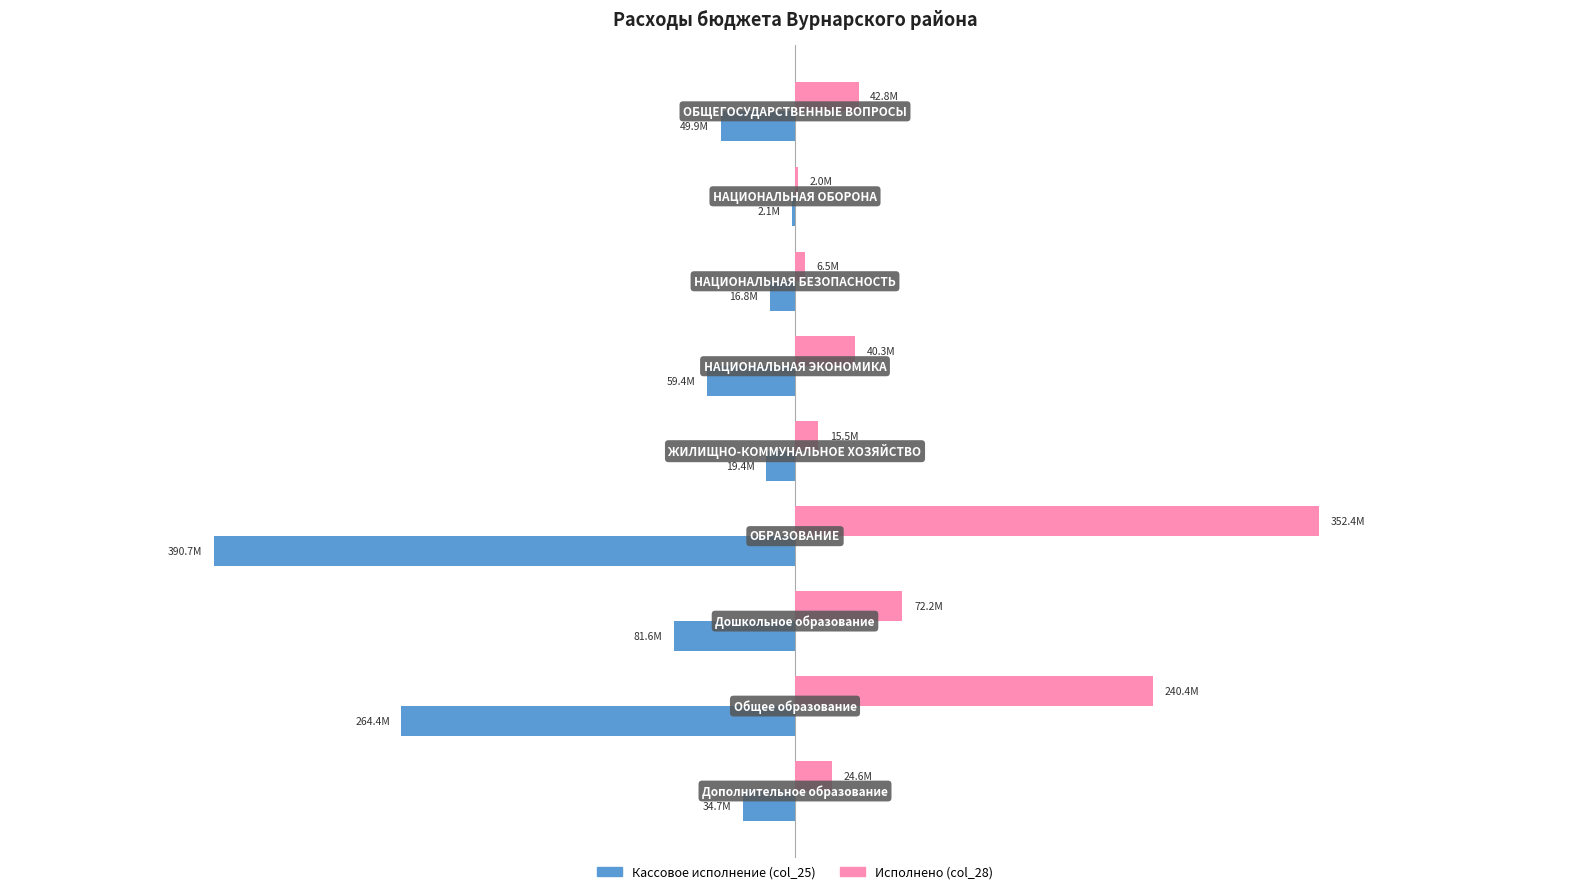

What is the value of the Кассовое исполнение (col_25) bar at the 6th from the left?

-390740370.4